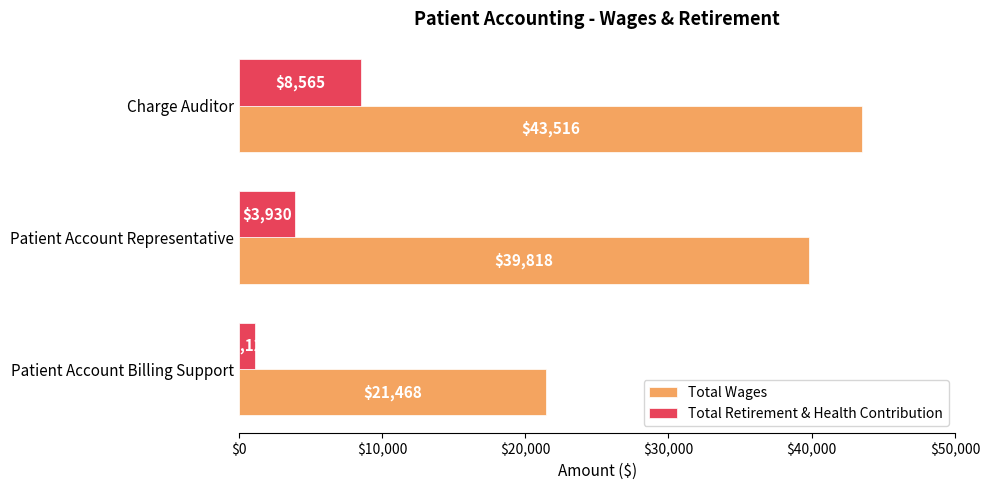

True or false: Total Wages has a value of 10659 at Patient Account Billing Support.

False